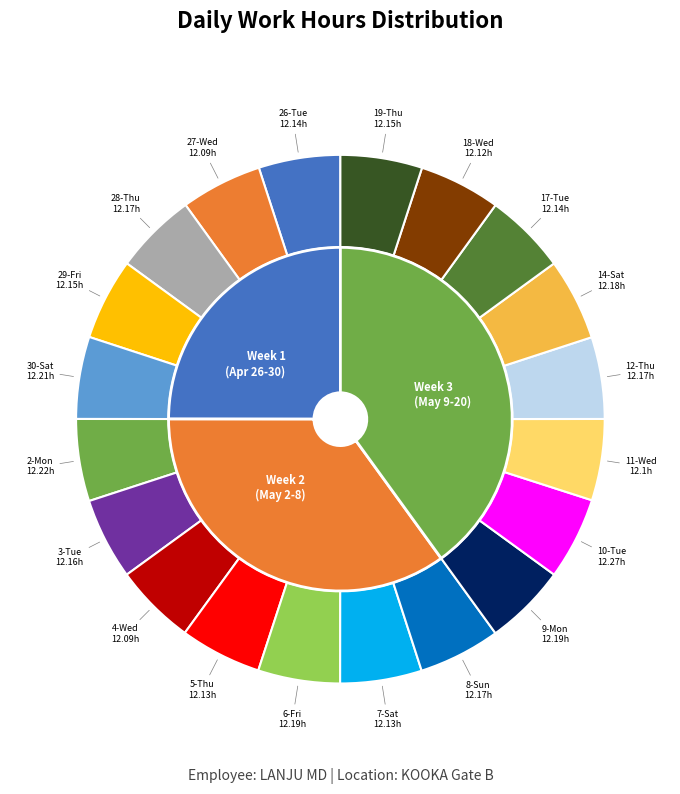

Does any single category account for the majority?

No